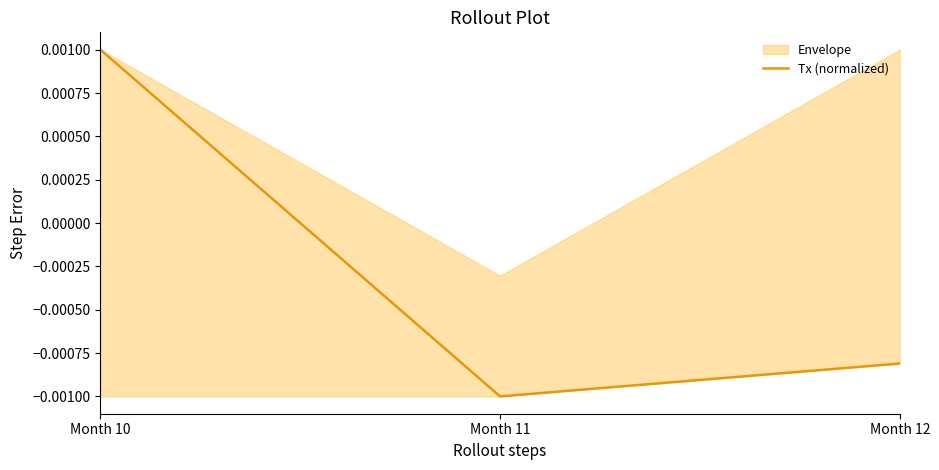

Is this an area chart (filled region under the line)?

No